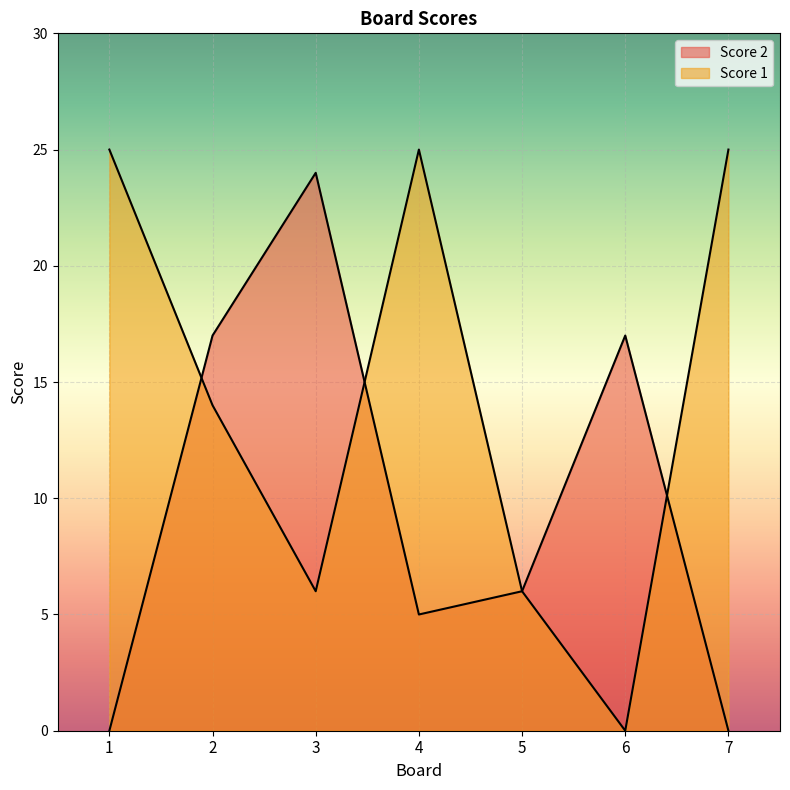

True or false: Score 1 and Score 2 cross at least once.

True